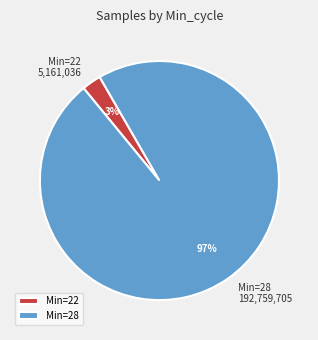

Between Min=28 and Min=22, which is larger?

Min=28